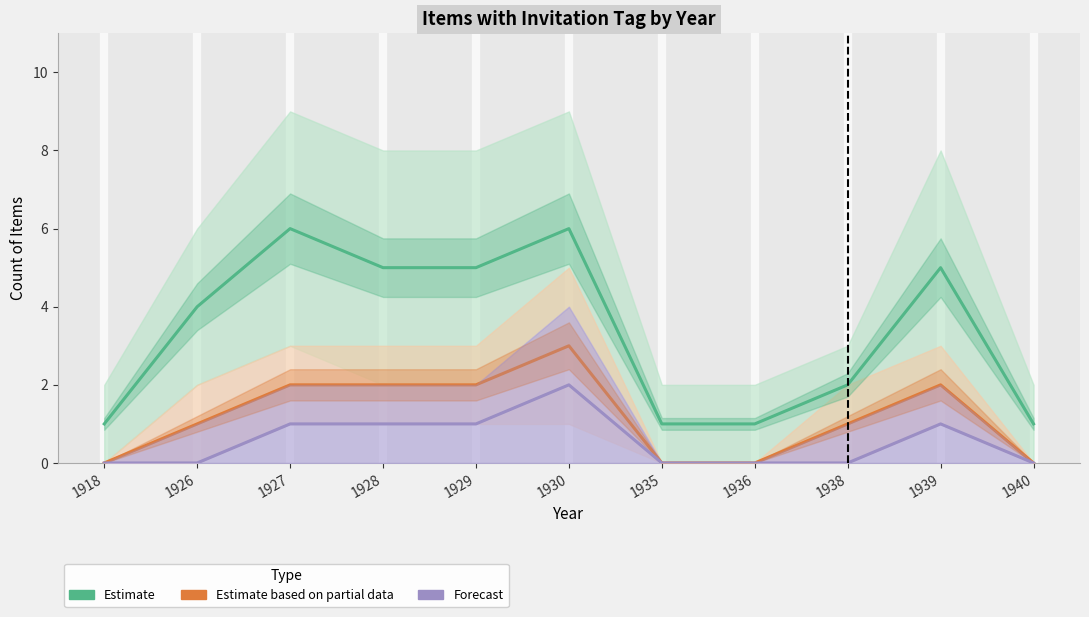

The value of Forecast at 1926 is 1. True or false?

False